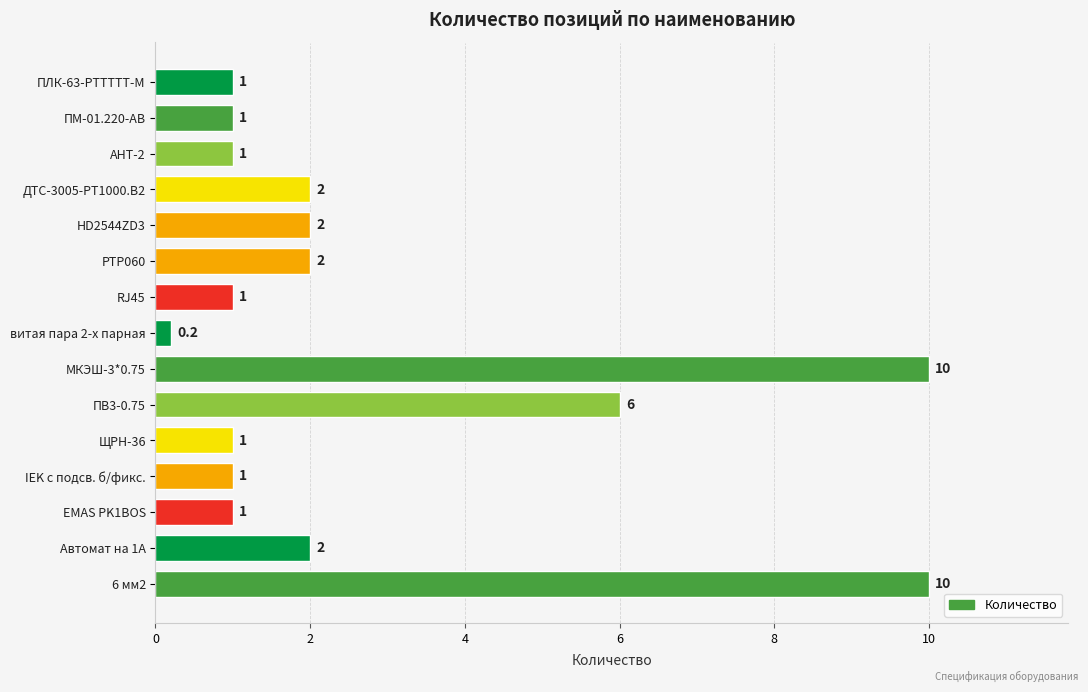

What is the label of the 8th bar from the top?

витая пара 2-х парная